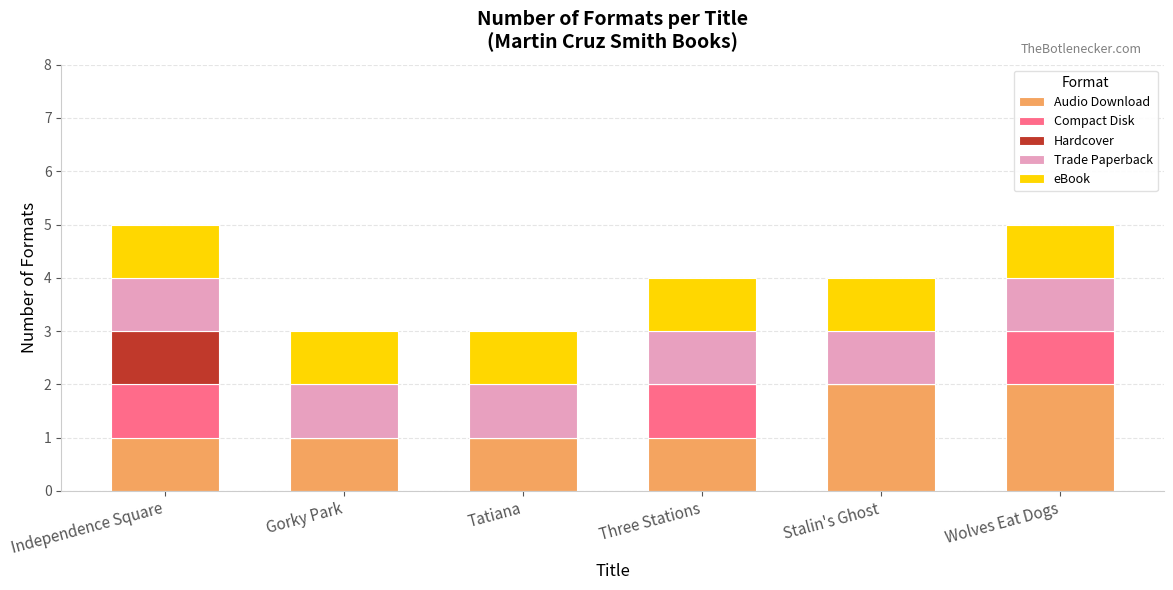

What is the total value across all series at Three Stations?

4